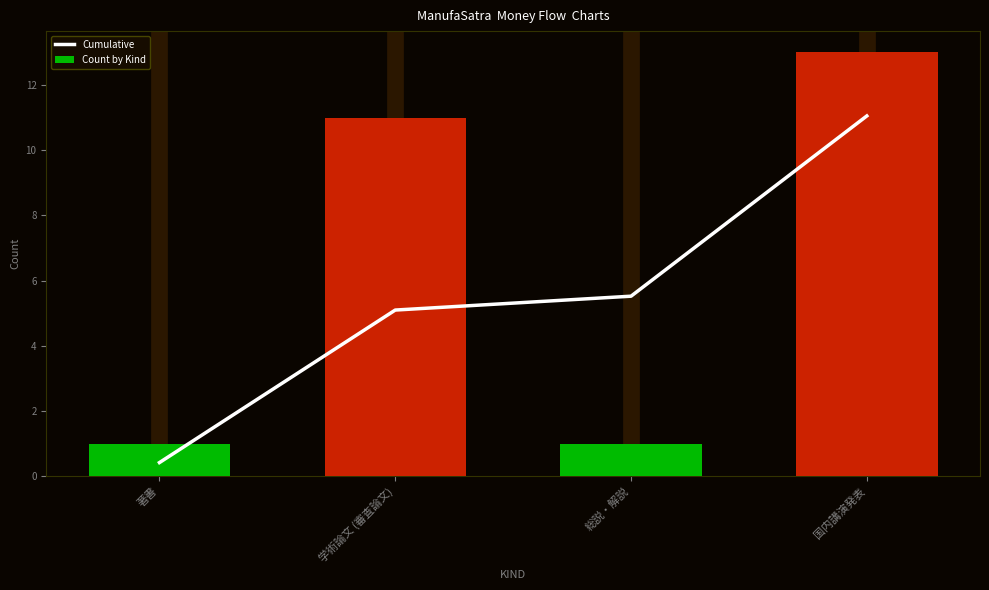

What is the sum of the Cumulative values at 国内講演発表 and 学術論文 (審査論文)?

16.1